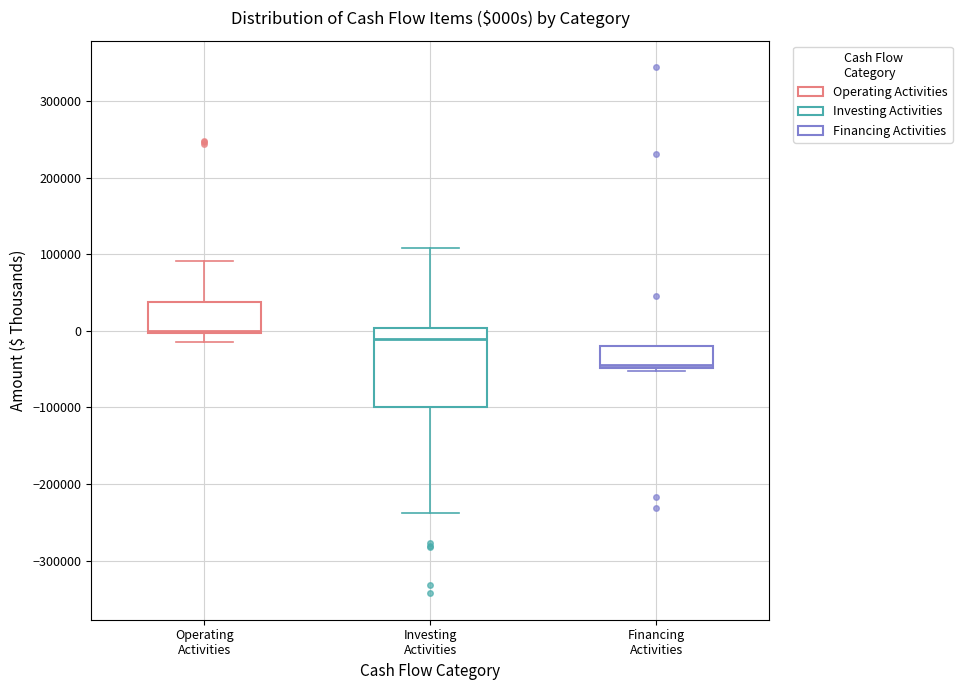

Reading left to right, transcribe this box plot: for each box, give where its median line is, the range the box spans, and where its two whiskers end, as read against the y-axis. The values are not printed on the chart, so give them approximately, as read against the axis.

Operating Activities: median 0 (just above the box's lower edge), box 0 to 40000, whiskers -10000 to 90000
Investing Activities: median -10000, box -100000 to 0, whiskers -240000 to 110000
Financing Activities: median -40000, box -50000 to -20000, whiskers -50000 (just below the box's lower edge) to -20000